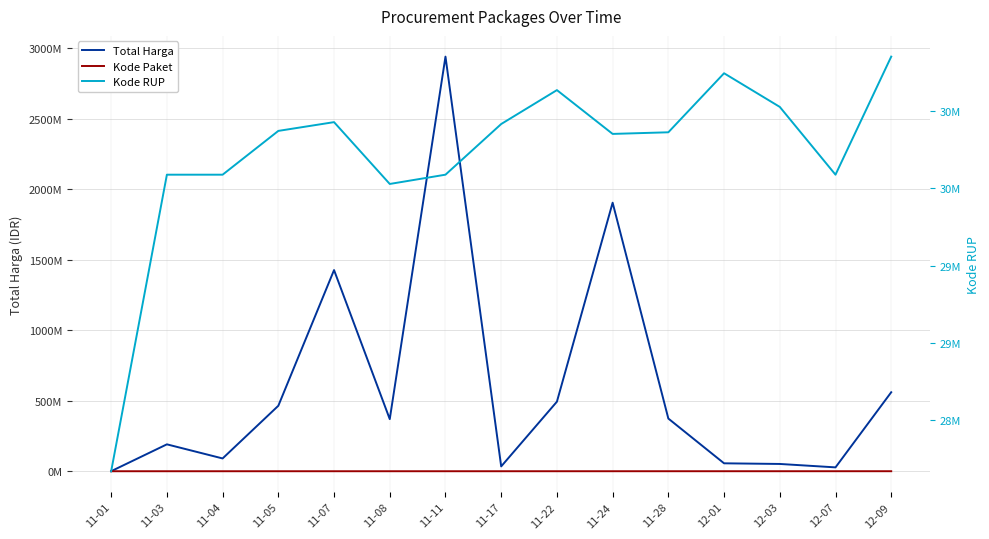

Which series has the widest spread of values?

Total Harga